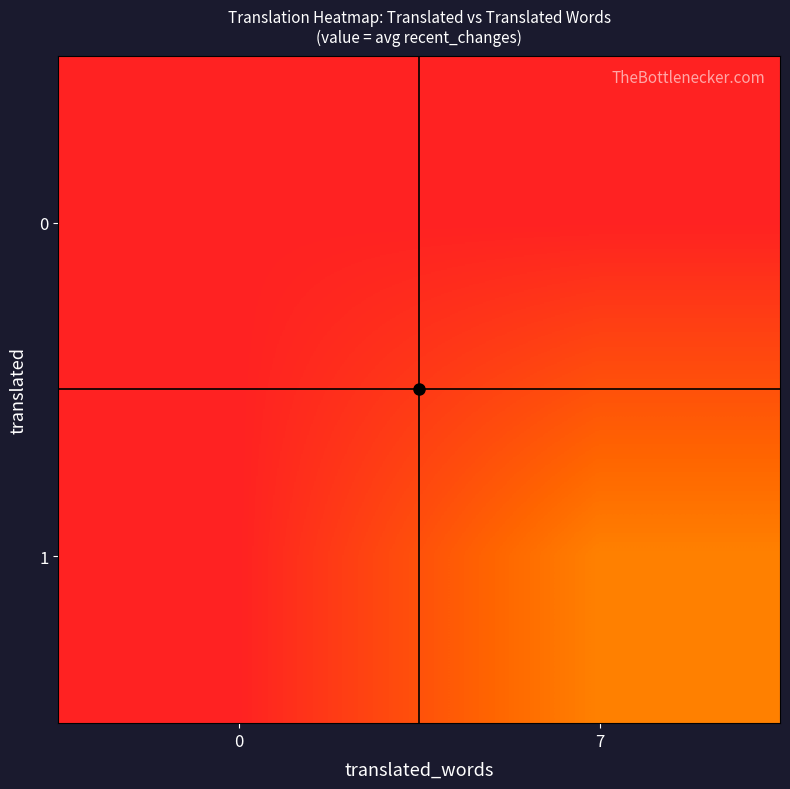

What is the maximum value shown in the chart?

0.3